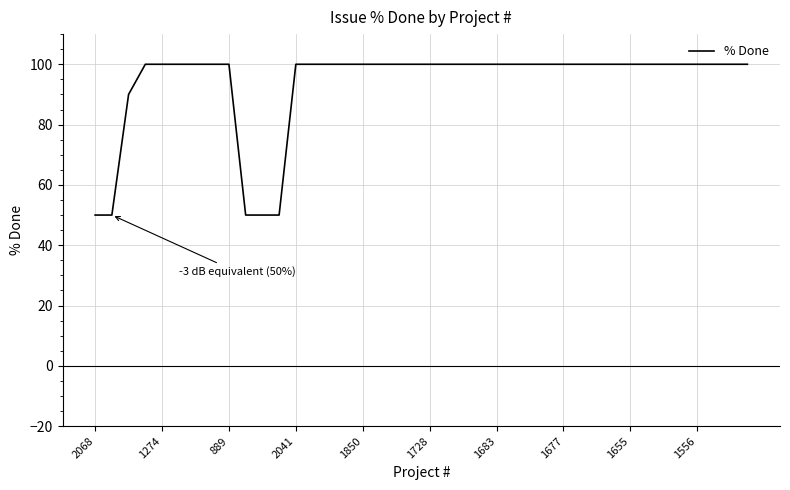

What is the greatest value displayed?

100